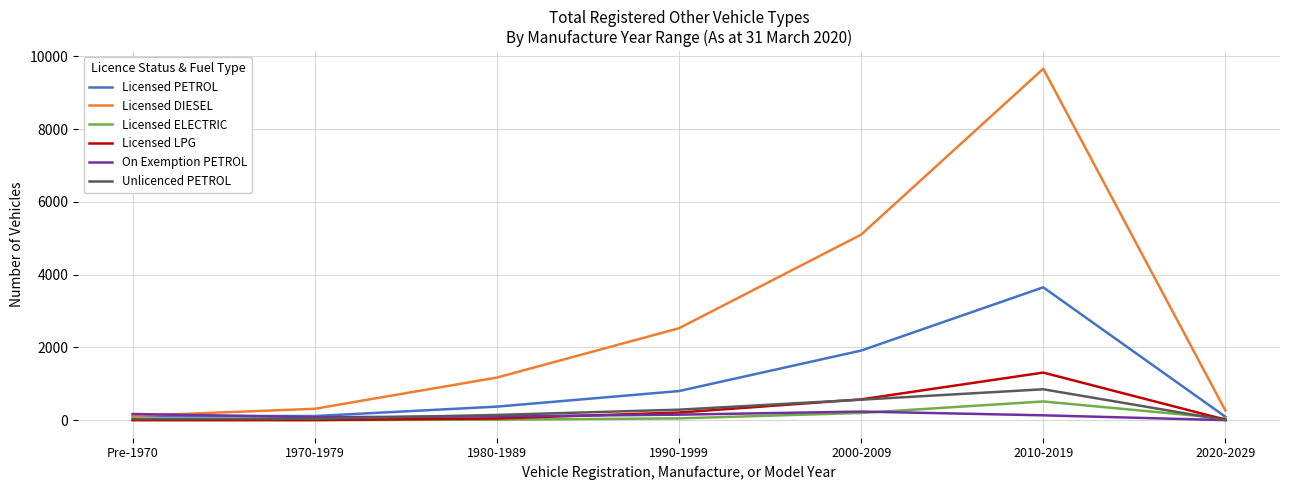

What is the sum of the Unlicenced PETROL values at 2010-2019 and 1980-1989?

992